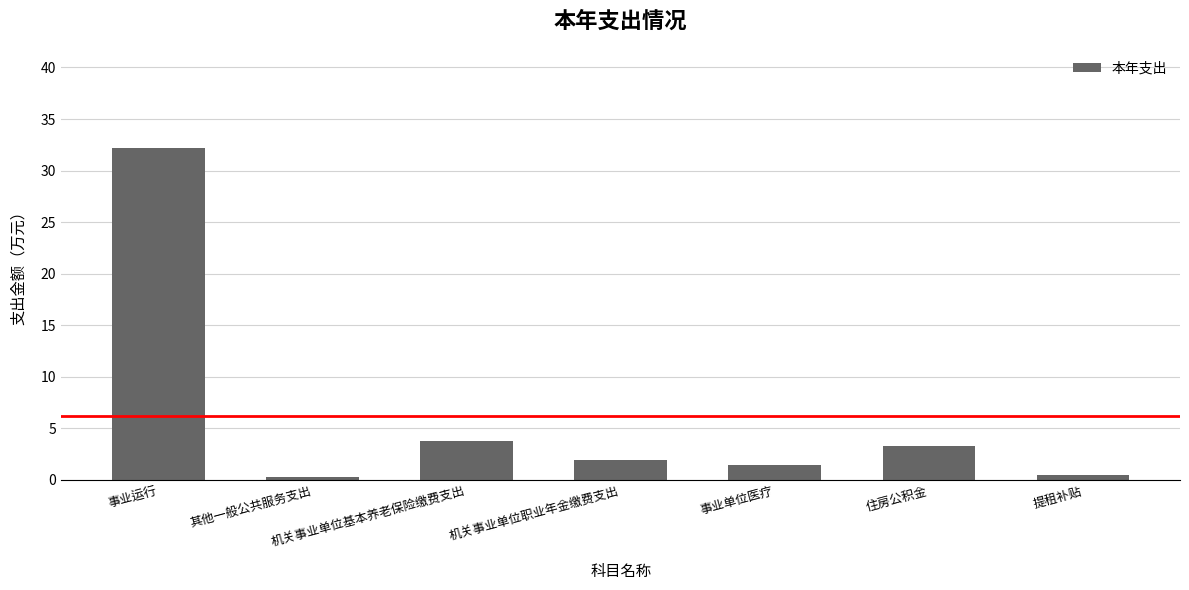

What is the change in value from 事业运行 to 提租补贴?

-31.7